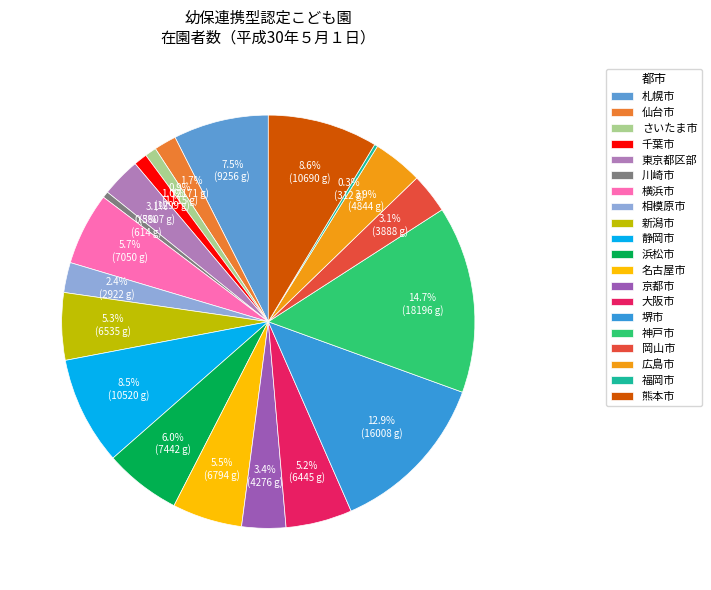

What is the change in value from 新潟市 to 浜松市?

+907